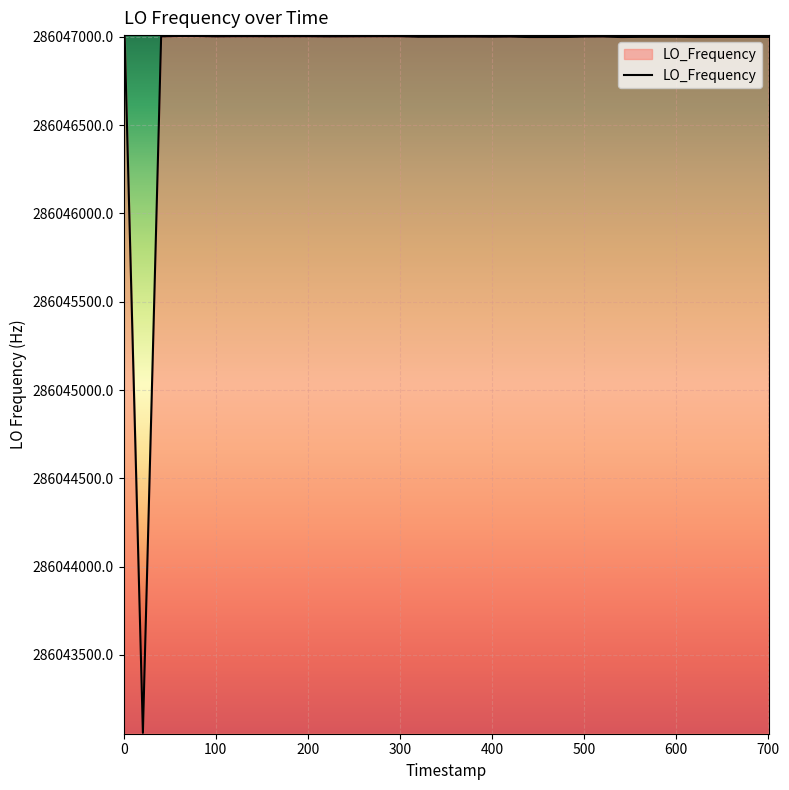

What is the difference between the maximum and minimum values?

3945.0